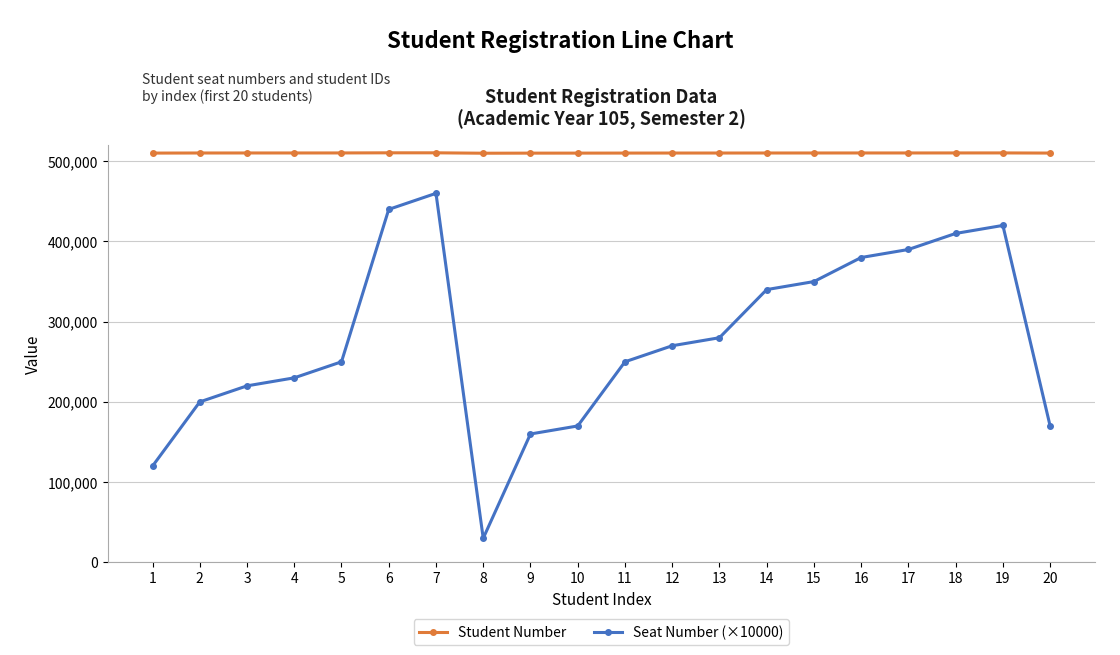

True or false: Student Number and Seat Number (×10000) intersect in this chart.

False